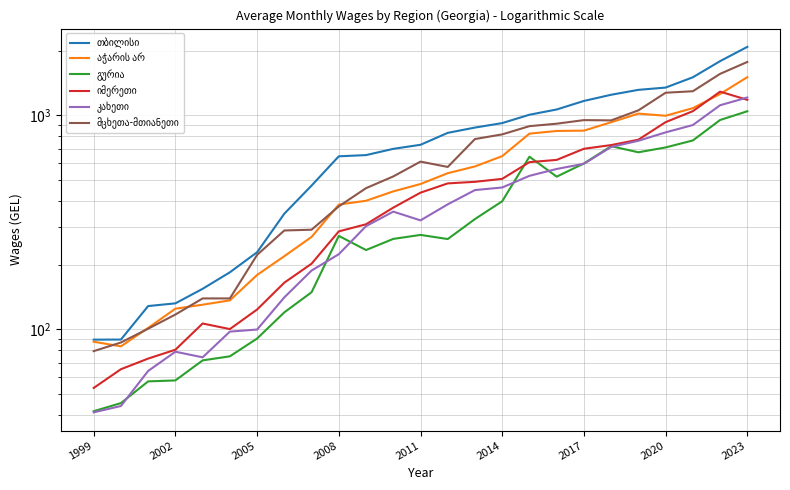

True or false: მცხეთა-მთიანეთი and გურია intersect in this chart.

False